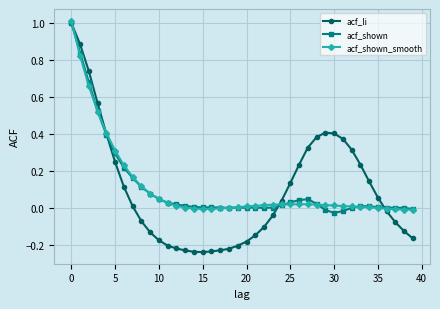

True or false: acf_shown has more than 1 points higher than both neighbors.

True